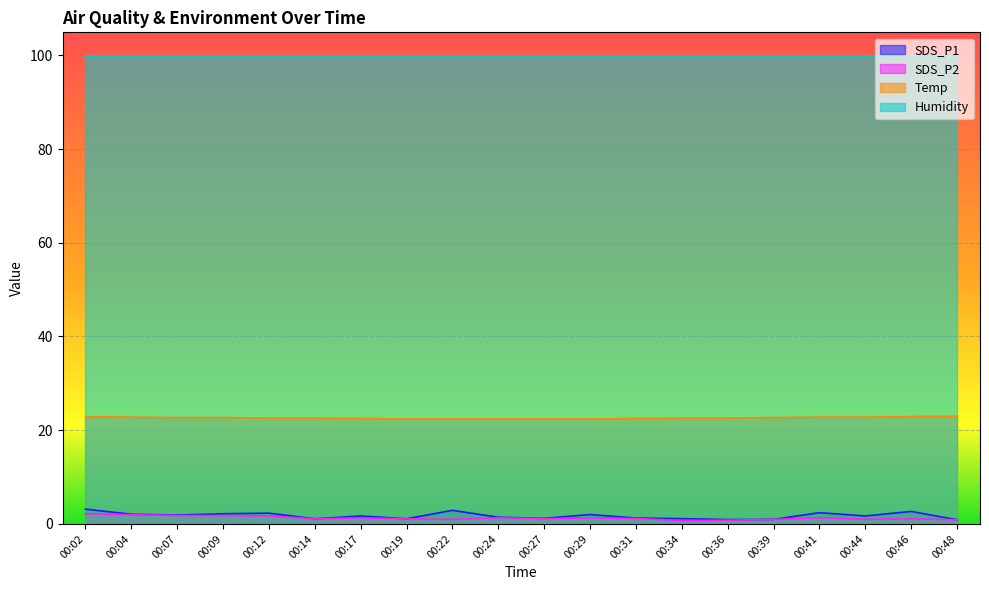

What are all the series names shown in the legend?

SDS_P1, SDS_P2, Temp, Humidity